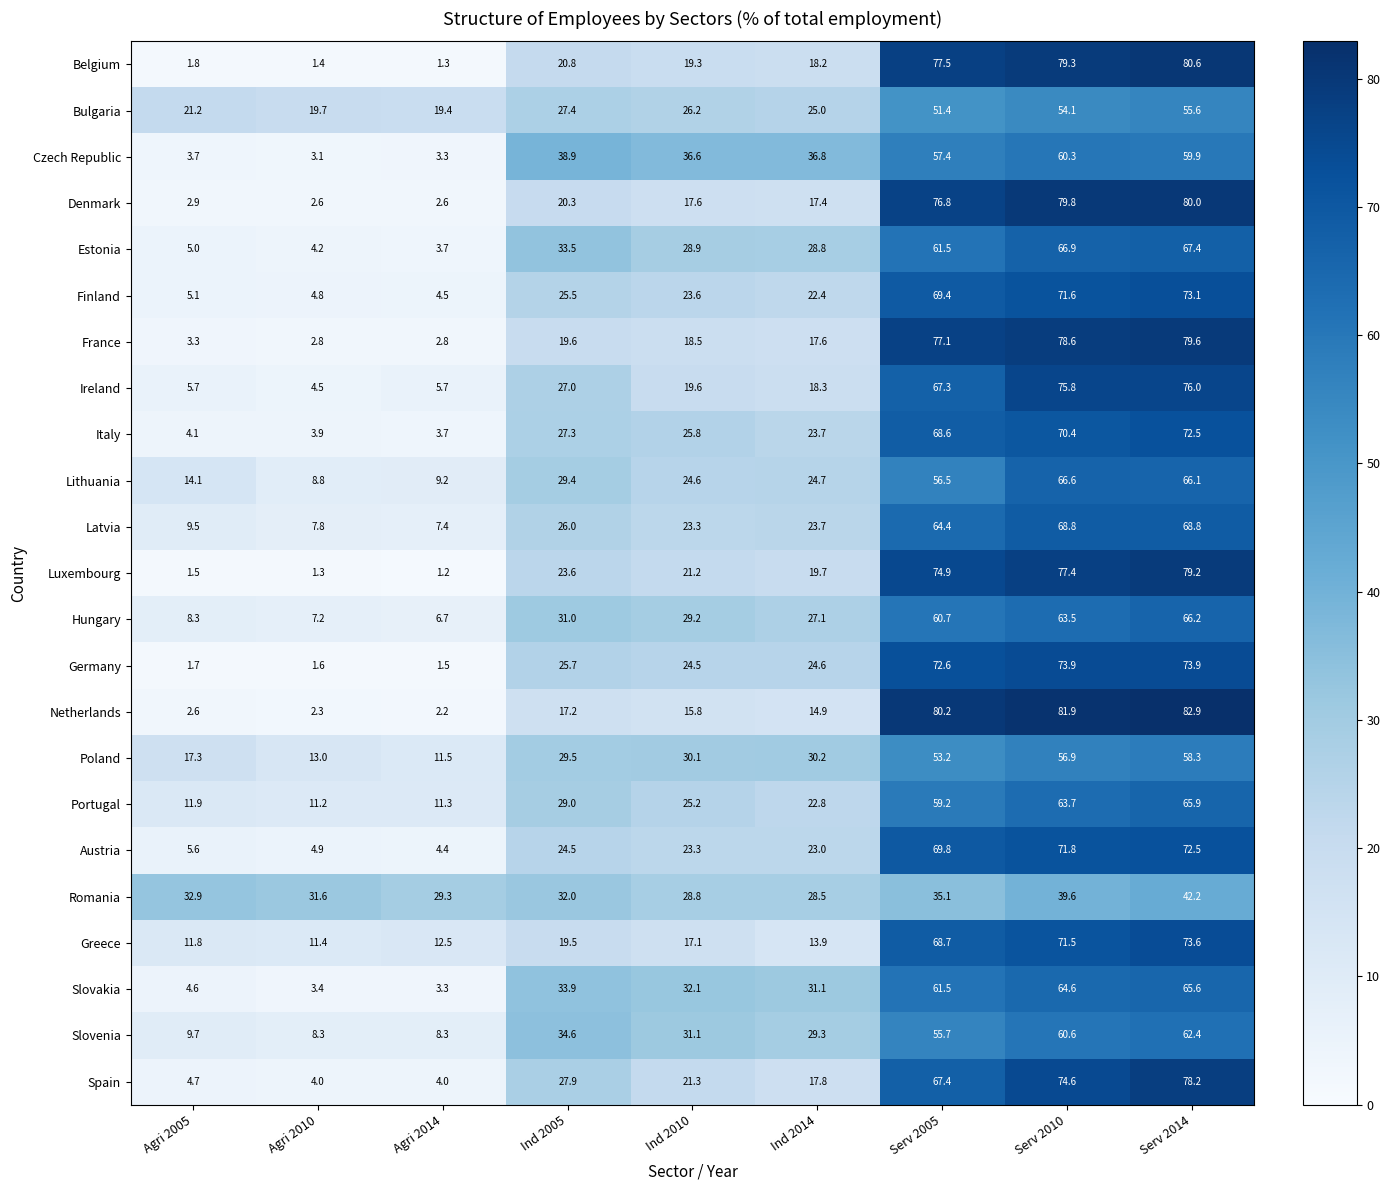

What is the sum of the Greece values at Serv 2005 and Ind 2010?

85.8